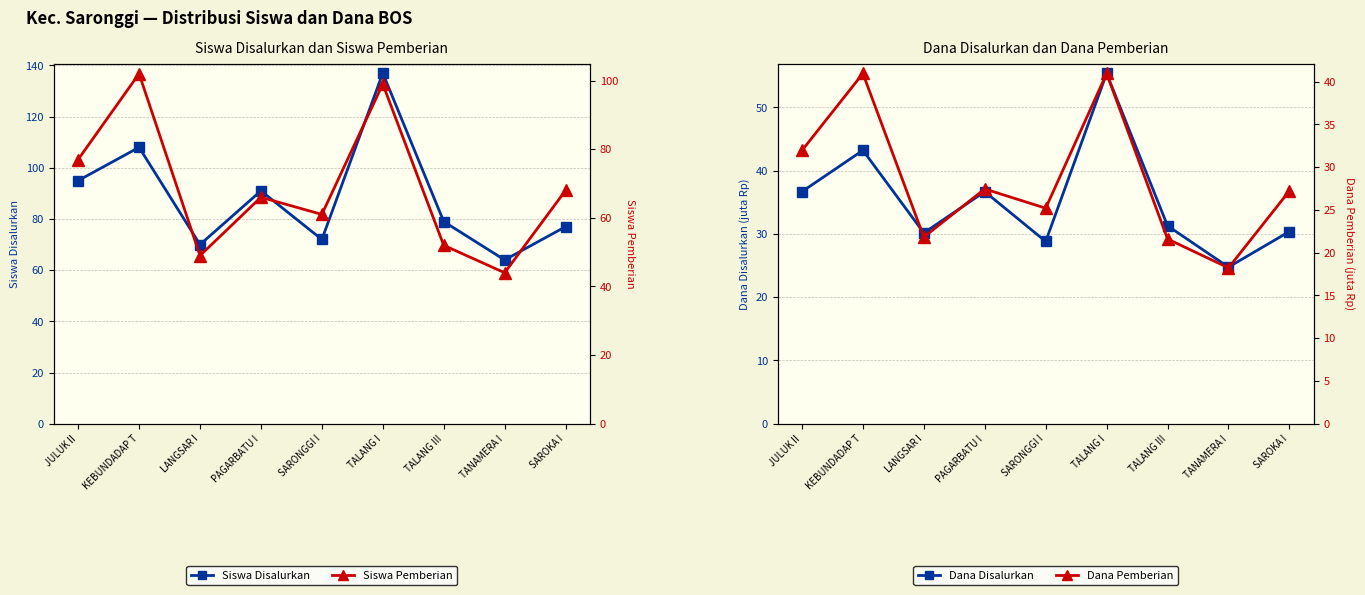

What is the lowest value of the Dana Disalurkan series?

24.8